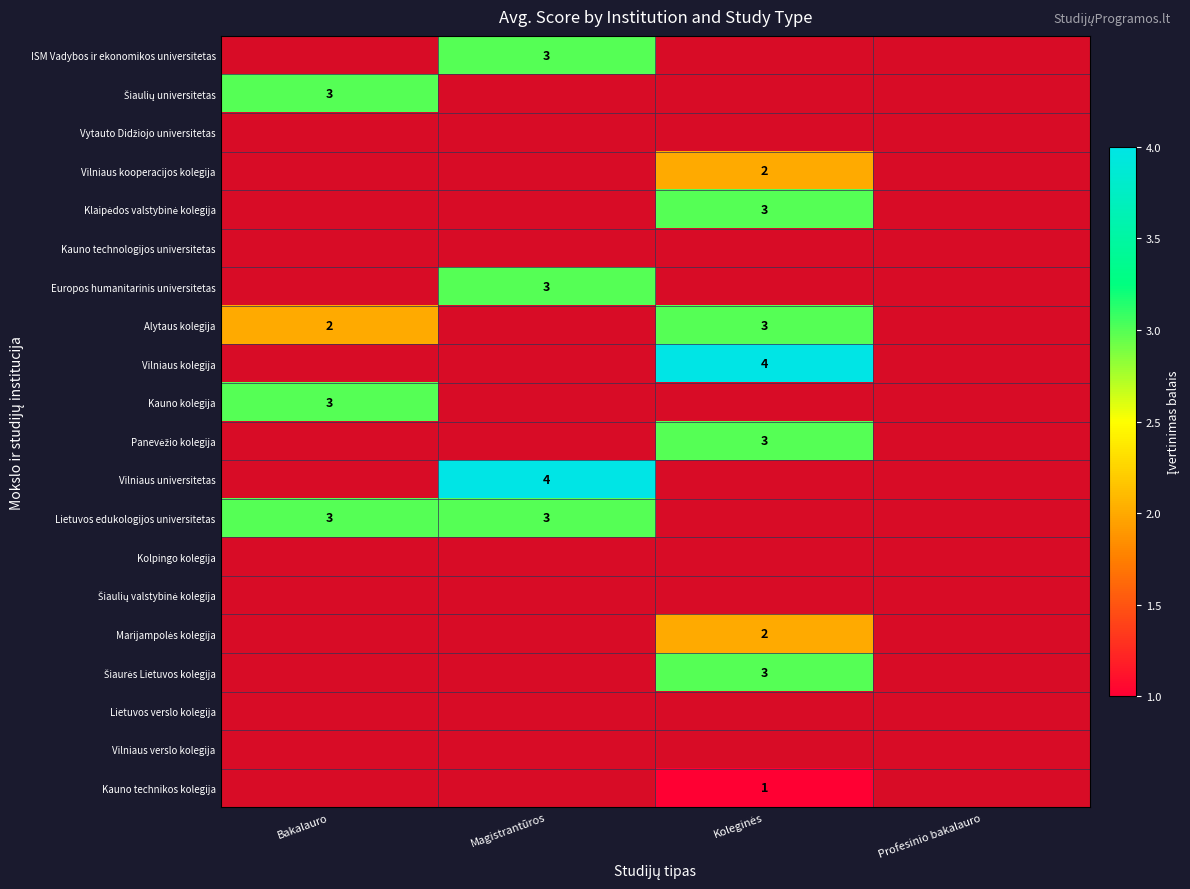

At which label is Šiaurės Lietuvos kolegija closest to 1?

Bakalauro